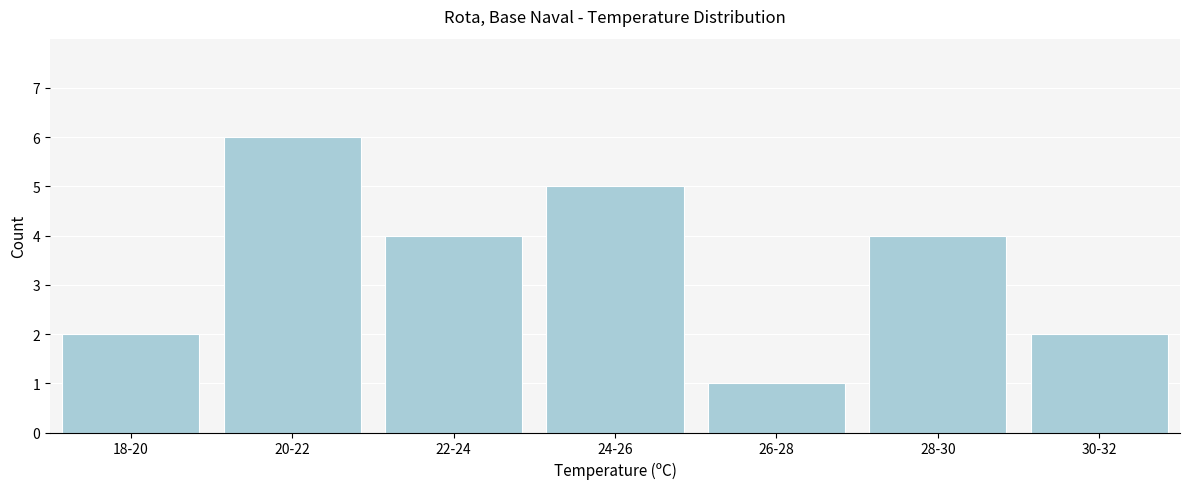

Reading left to right, transcribe all the data shown in this chart.

18-20=2	20-22=6	22-24=4	24-26=5	26-28=1	28-30=4	30-32=2